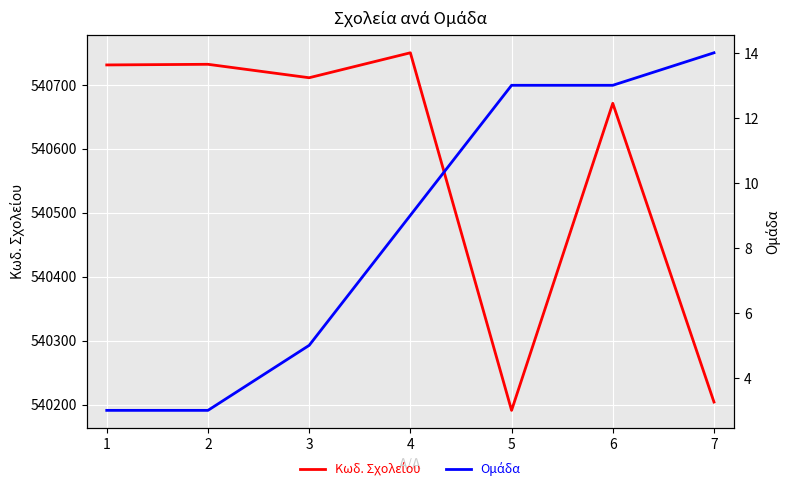

What is the highest value of the Ομάδα series?

14